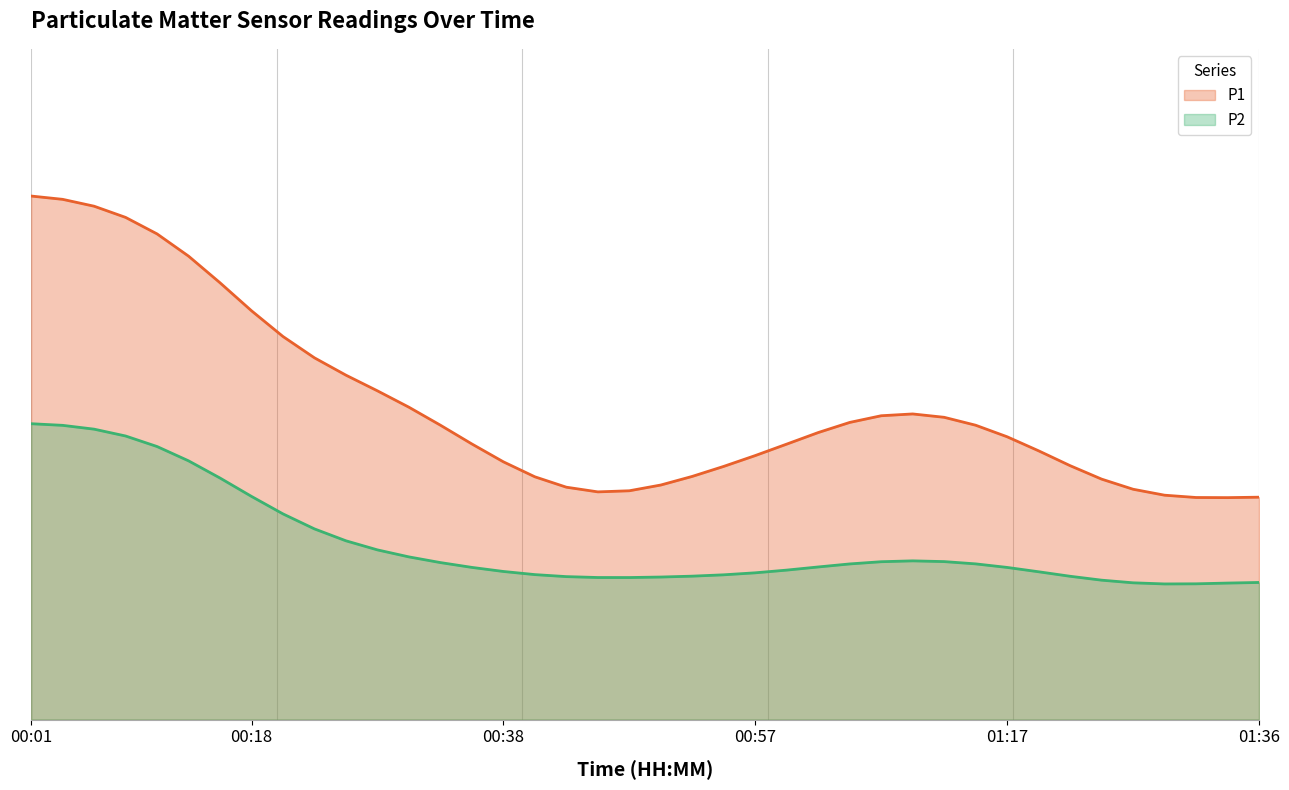

Which series changed the most between 00:38 and 00:43?

P1